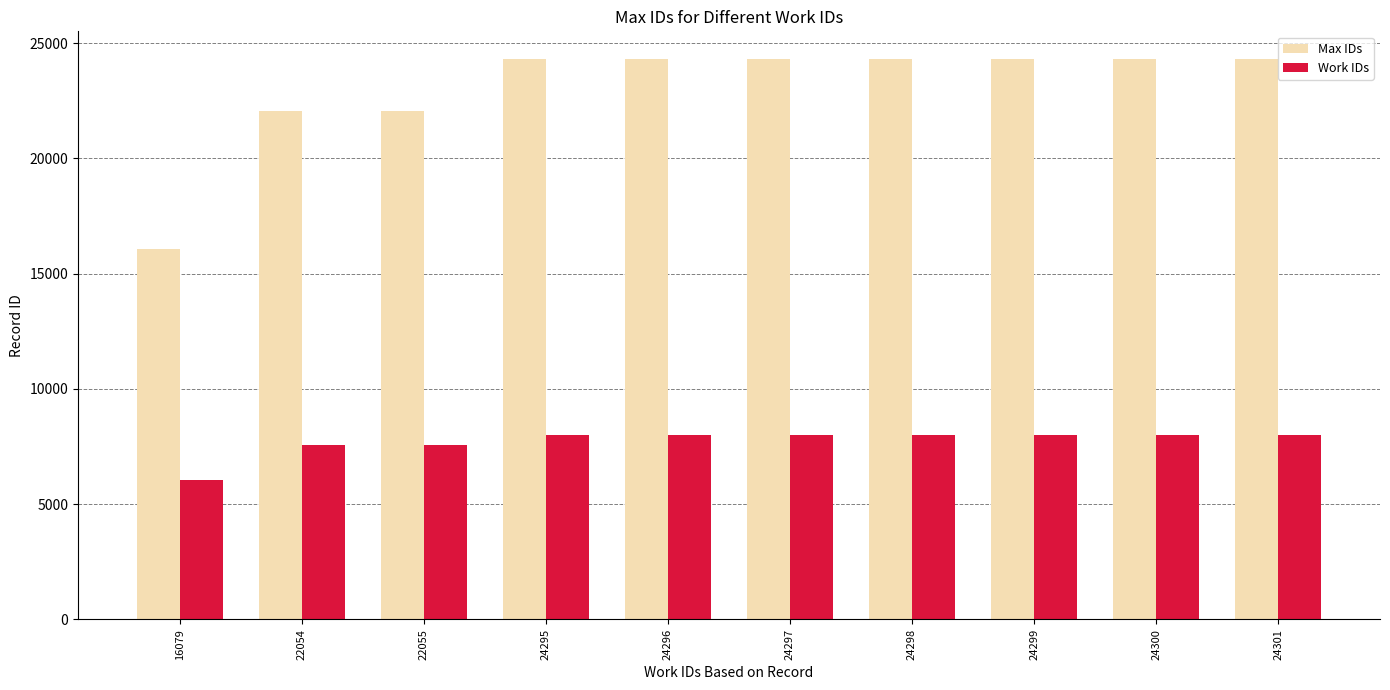

What is the total value across all series at 24297?

32281